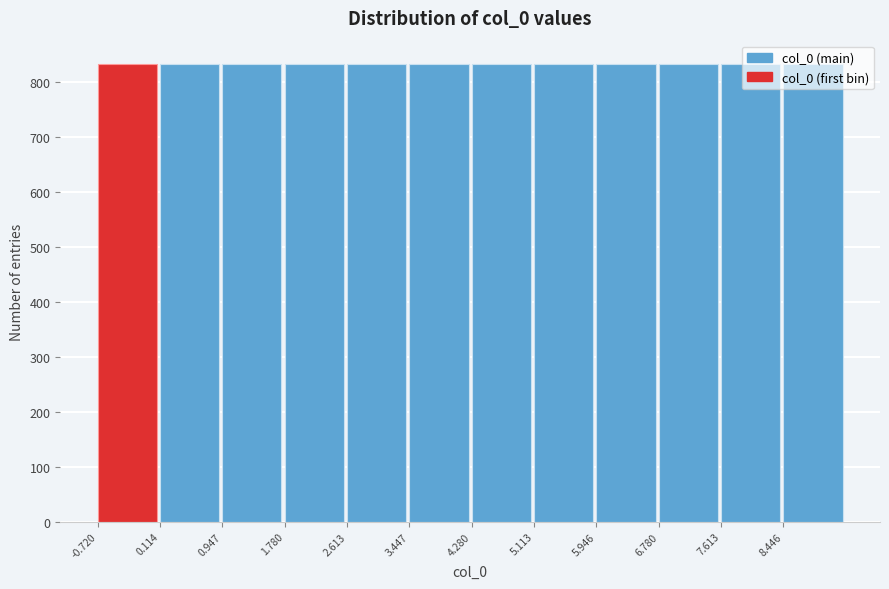

How tall is the bar that spans -0.7 to 0.1 on the x-axis? Neither the bar edges nor the heights are printed on the chart, so give them approximately, as read against the axes.

830